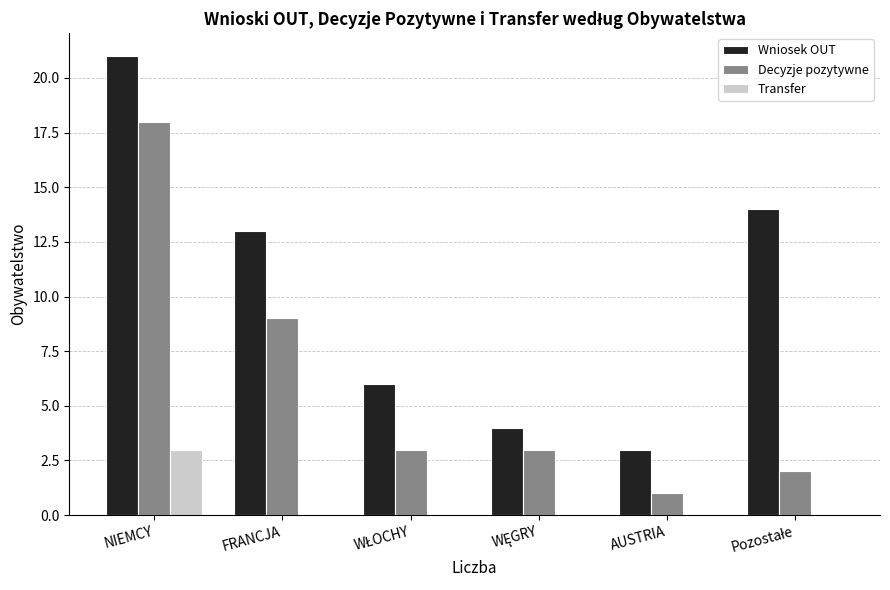

What is the total value across all series at AUSTRIA?

4